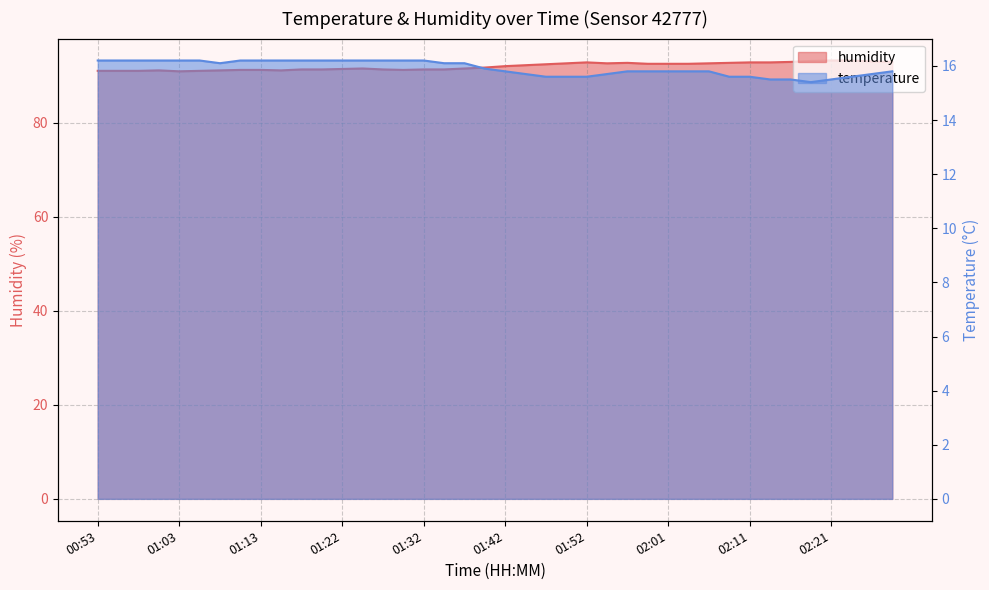

At which label does humidity reach its minimum?

01:03